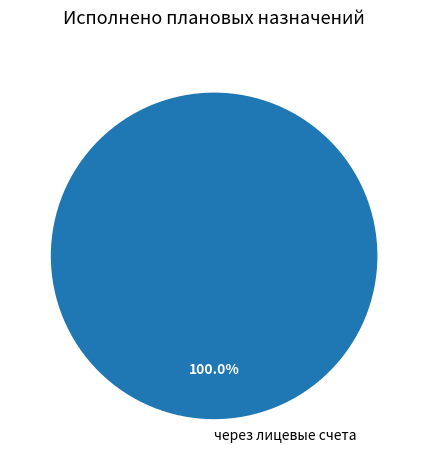

Count the number of slices in the pie.

1